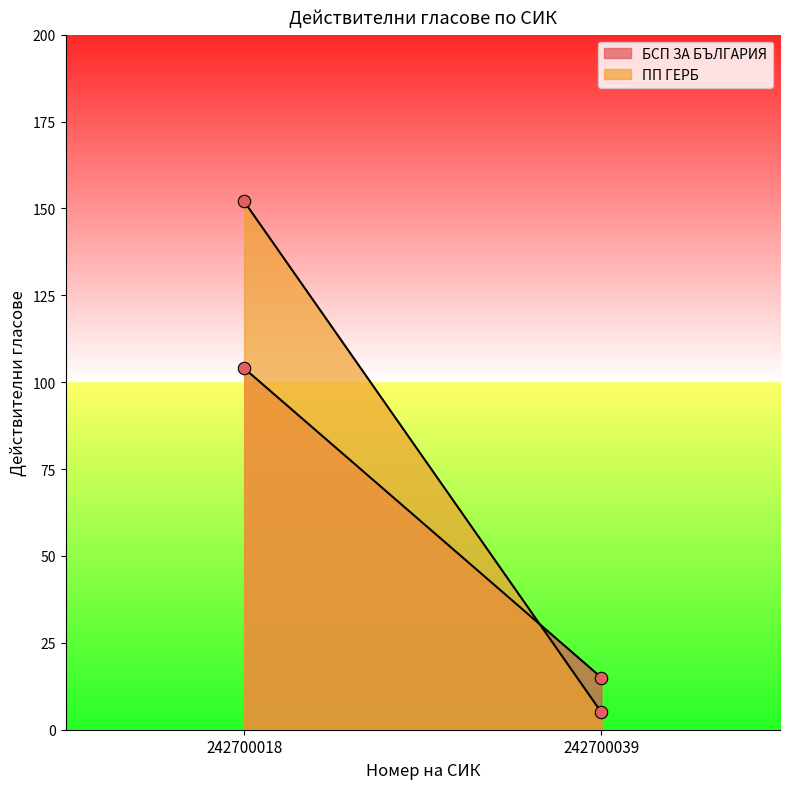

What are all the series names shown in the legend?

БСП ЗА БЪЛГАРИЯ, ПП ГЕРБ